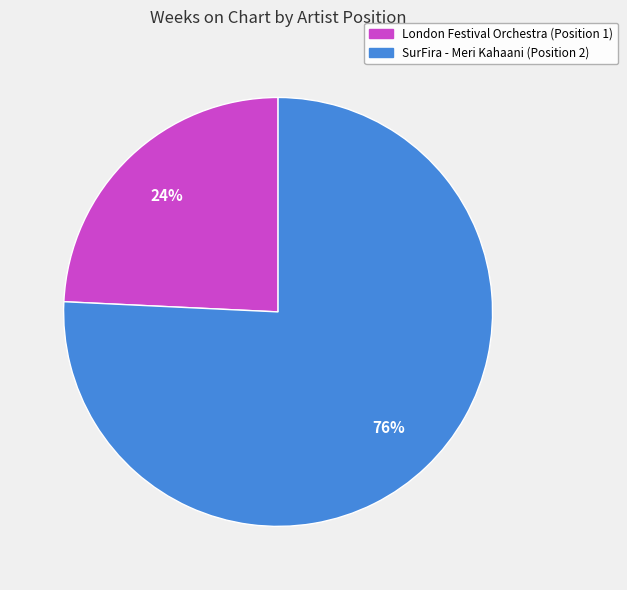

True or false: SurFira - Meri Kahaani (Position 2) accounts for 76% of the total.

True